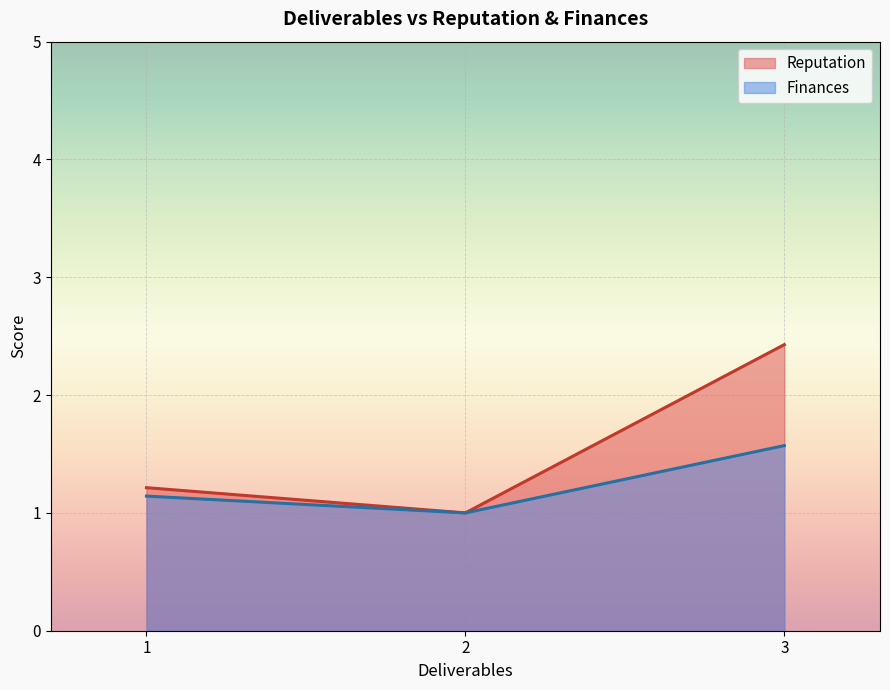

What is the spread (max minus min) of values at 1?

0.1